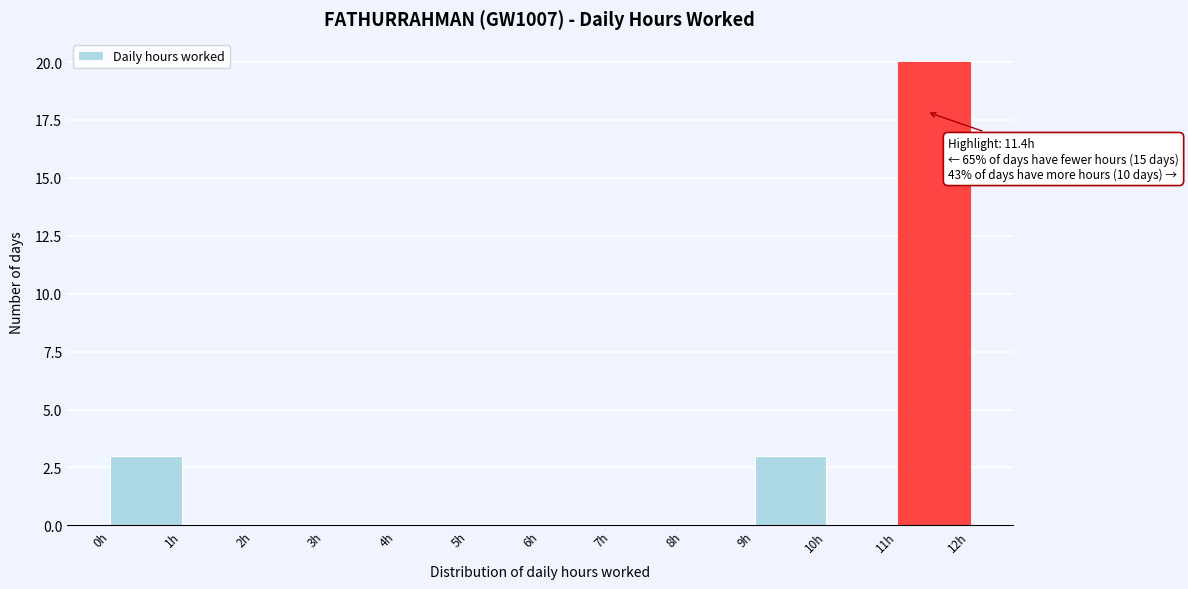

Which range on the x-axis has the tallest bar?

11 to 12